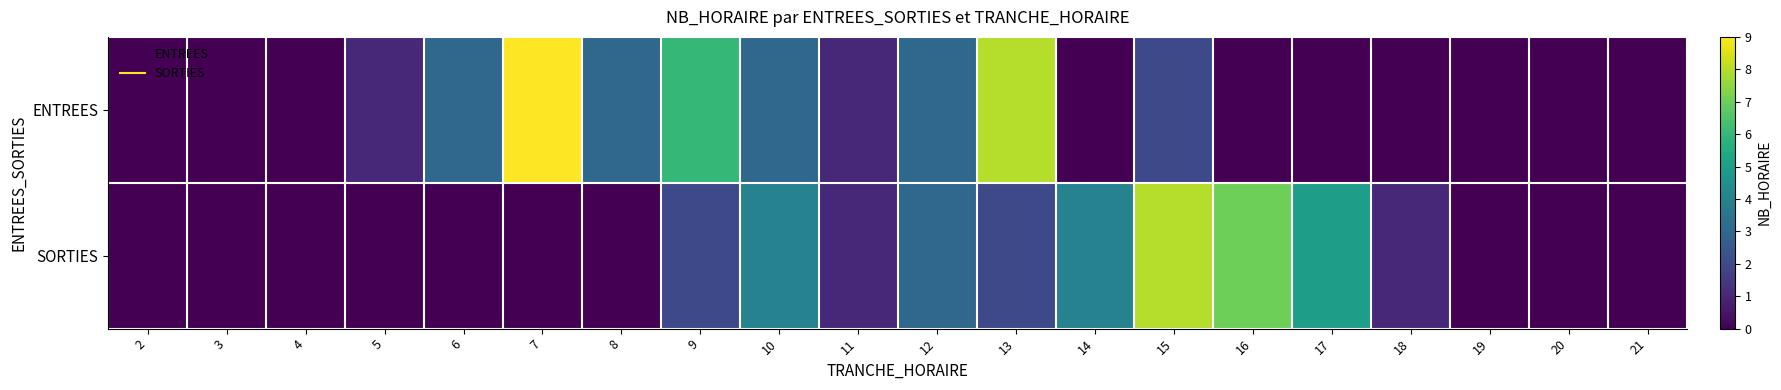

Which series has the widest spread of values?

ENTREES